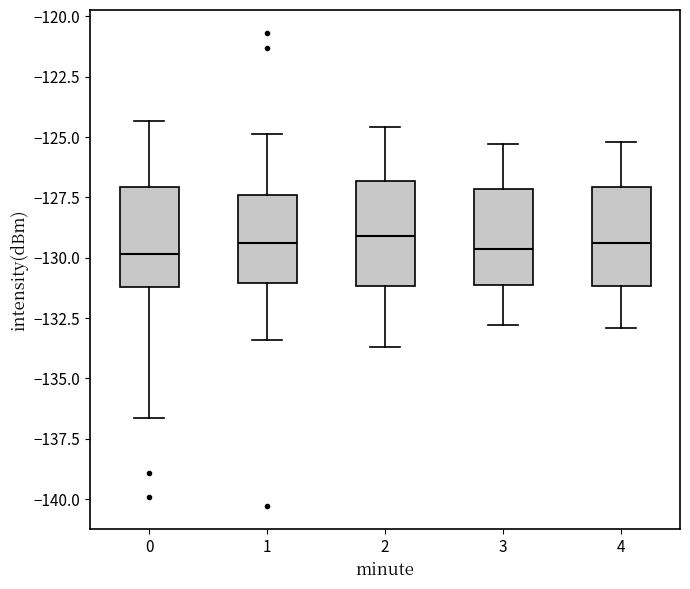

Reading left to right, transcribe this box plot: for each box, give where its median line is, the range the box spans, and where its two whiskers end, as read against the y-axis. The values are not printed on the chart, so give them approximately, as read against the axis.

0: median -130.0, box -131.0 to -127.0, whiskers -136.5 to -124.5
1: median -129.5, box -131.0 to -127.5, whiskers -133.5 to -125.0
2: median -129.0, box -131.0 to -127.0, whiskers -133.5 to -124.5
3: median -129.5, box -131.0 to -127.0, whiskers -133.0 to -125.5
4: median -129.5, box -131.0 to -127.0, whiskers -133.0 to -125.0